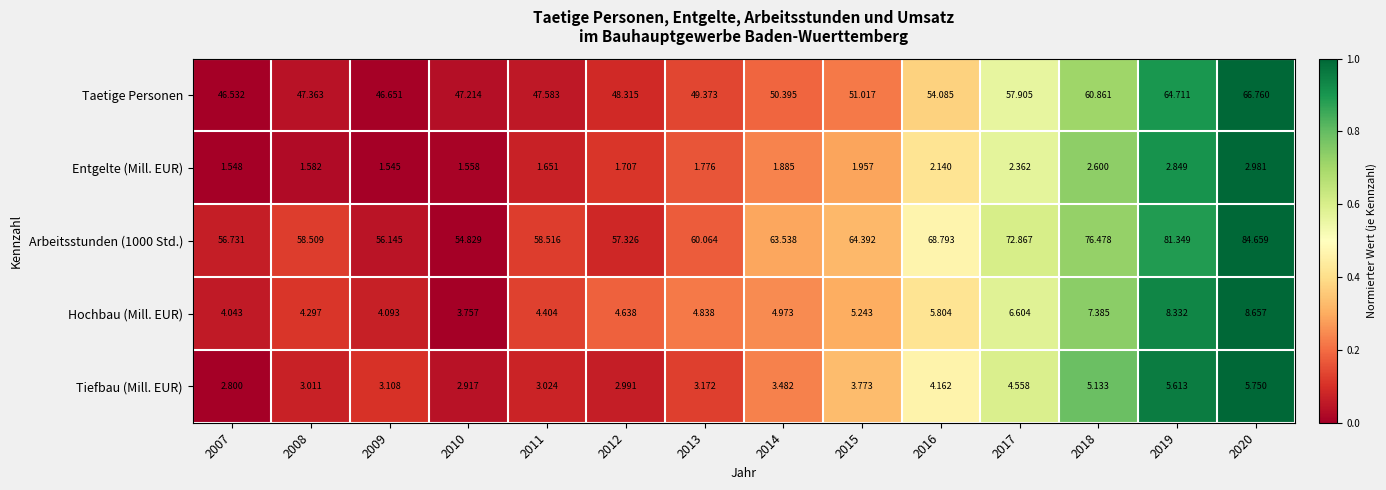

List the series in order of their peak value, lowest first.

Entgelte (Mill. EUR), Tiefbau (Mill. EUR), Hochbau (Mill. EUR), Taetige Personen, Arbeitsstunden (1000 Std.)